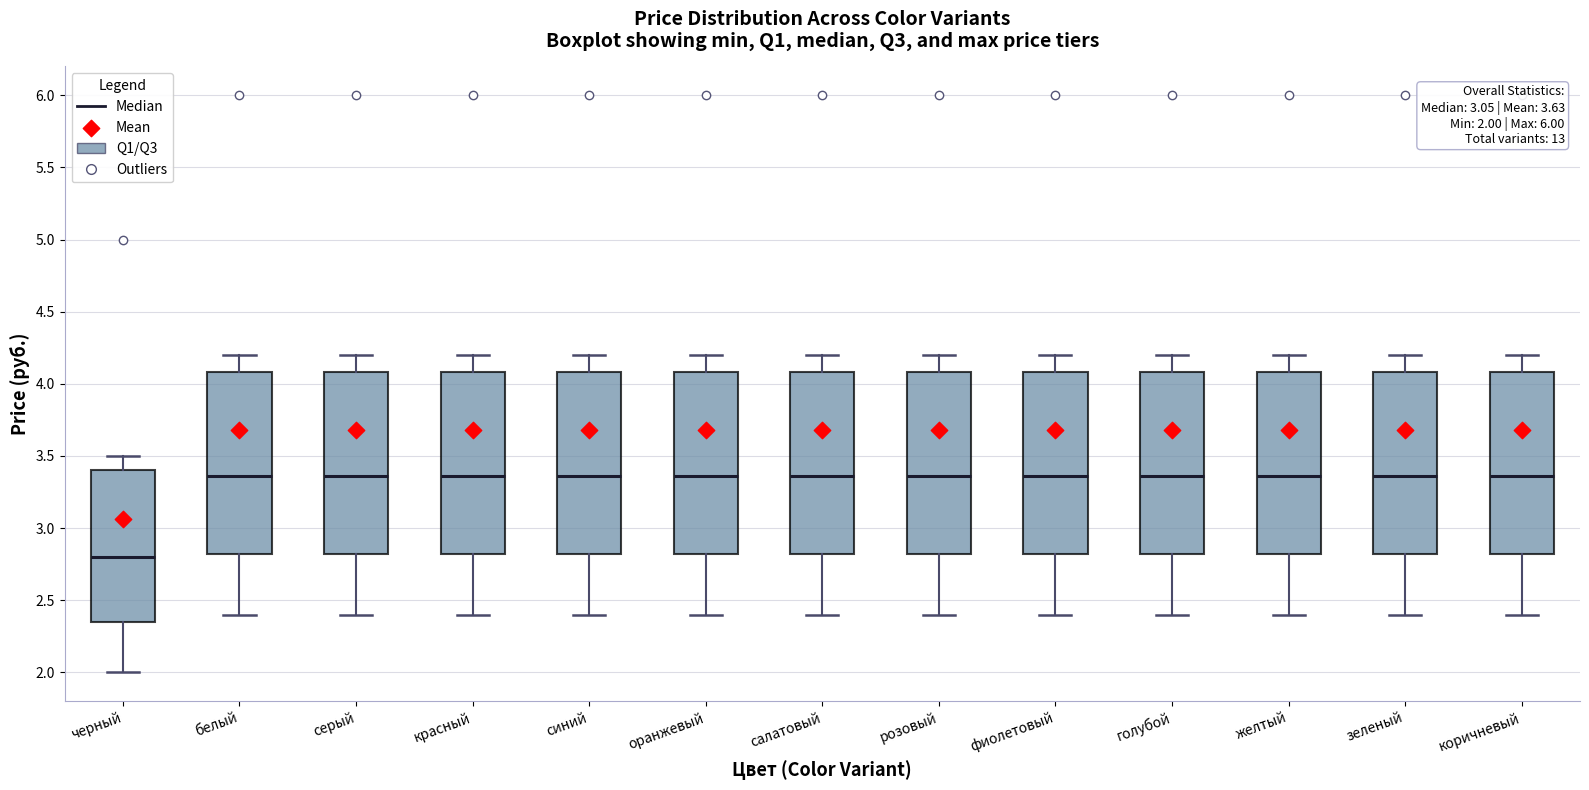

Which box's median line is the lowest?

черный